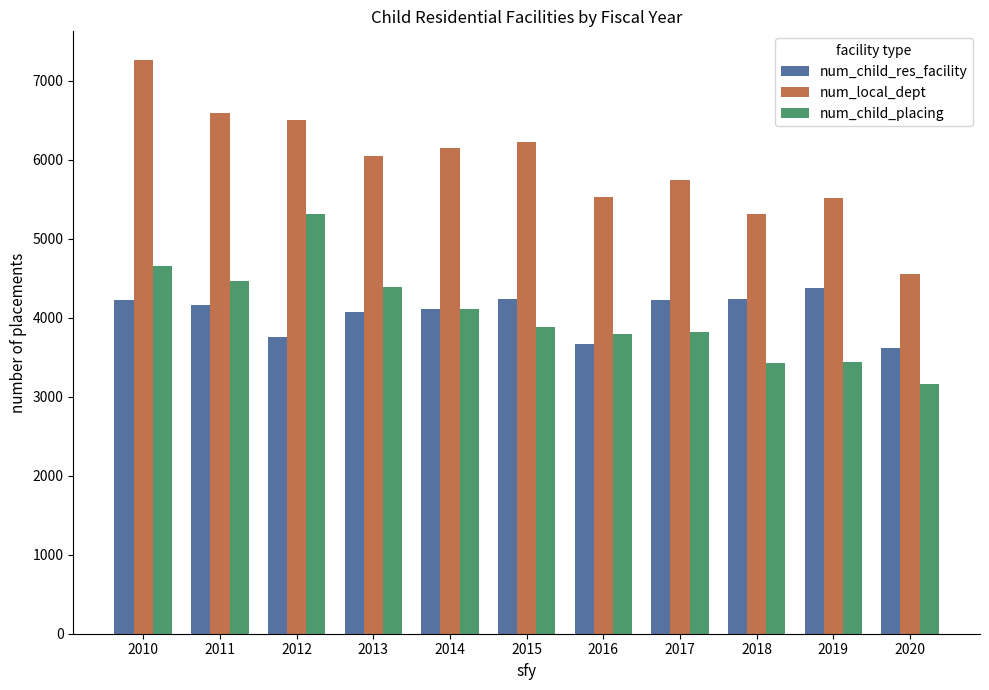

Are the bars horizontal?

No